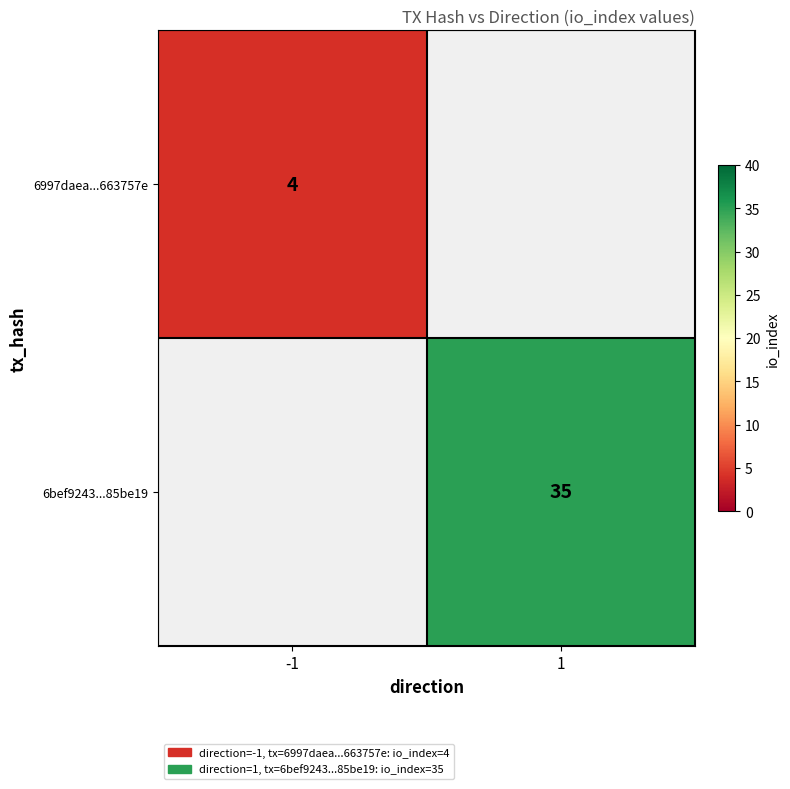

The value of 6bef9243...85be19 at 1 is 16. True or false?

False